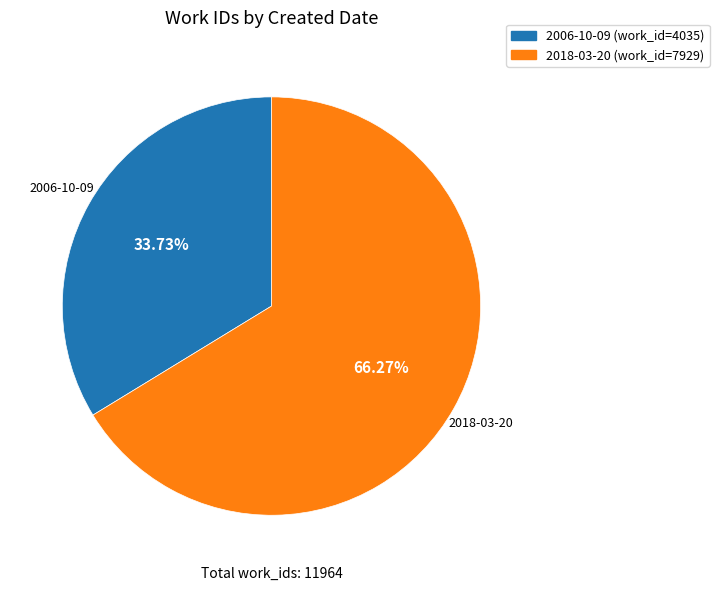

Which category has the smallest portion of the pie?

2006-10-09